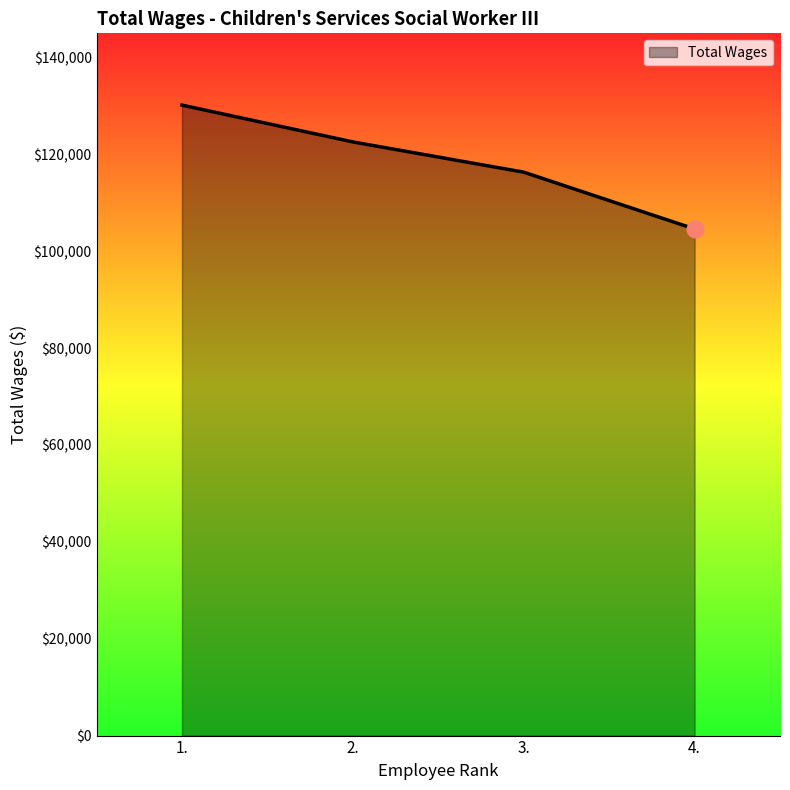

Which category has the highest value across all series?

1.